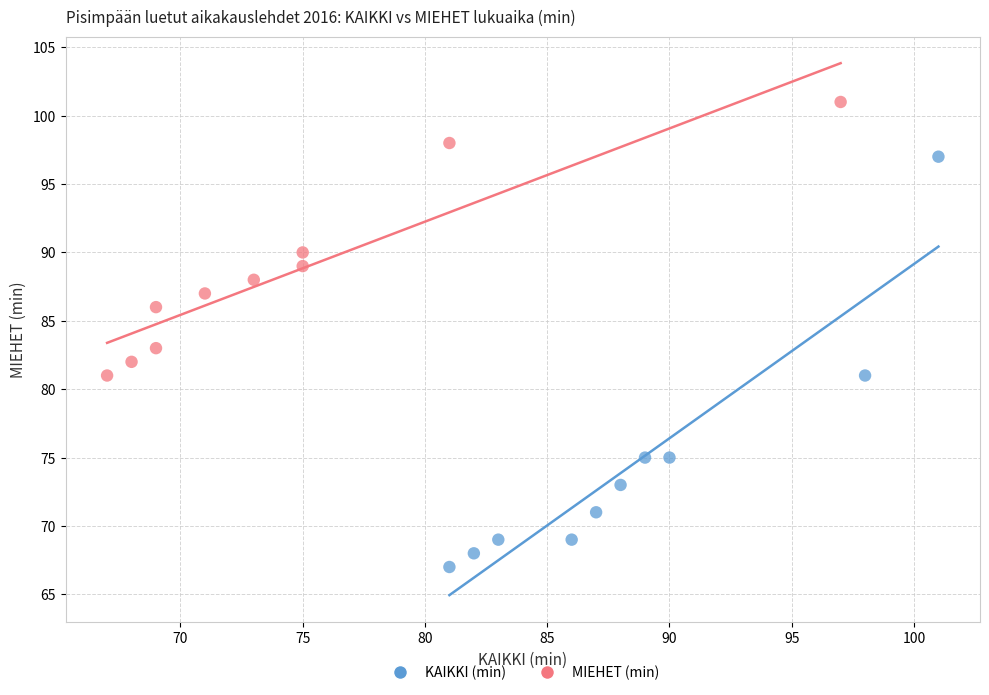

Which series contains the highest Y value?

MIEHET (min)